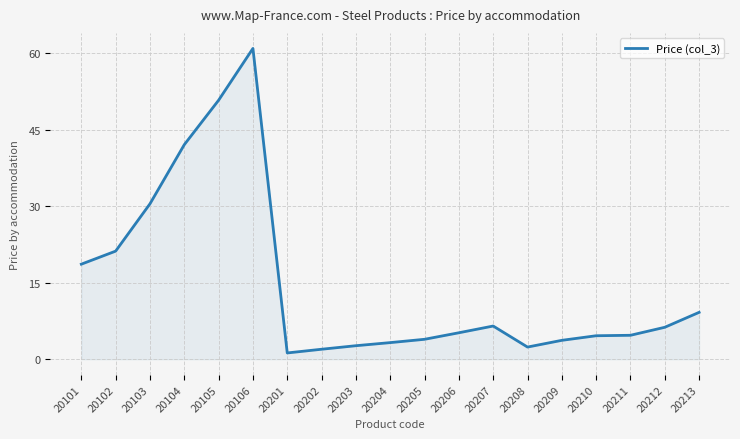

At which label is the value closest to 31?

20103